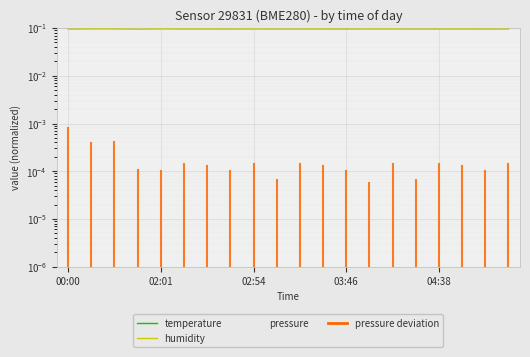

At which category does humidity reach its first local peak?

02:01